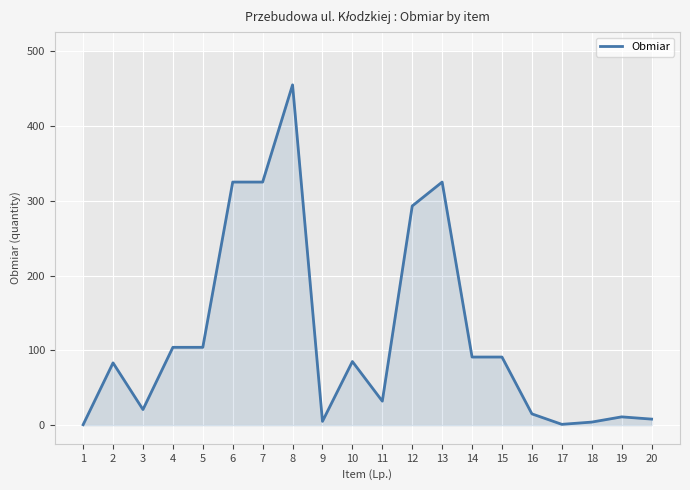

What is the difference between the second highest and minimum values?

324.5